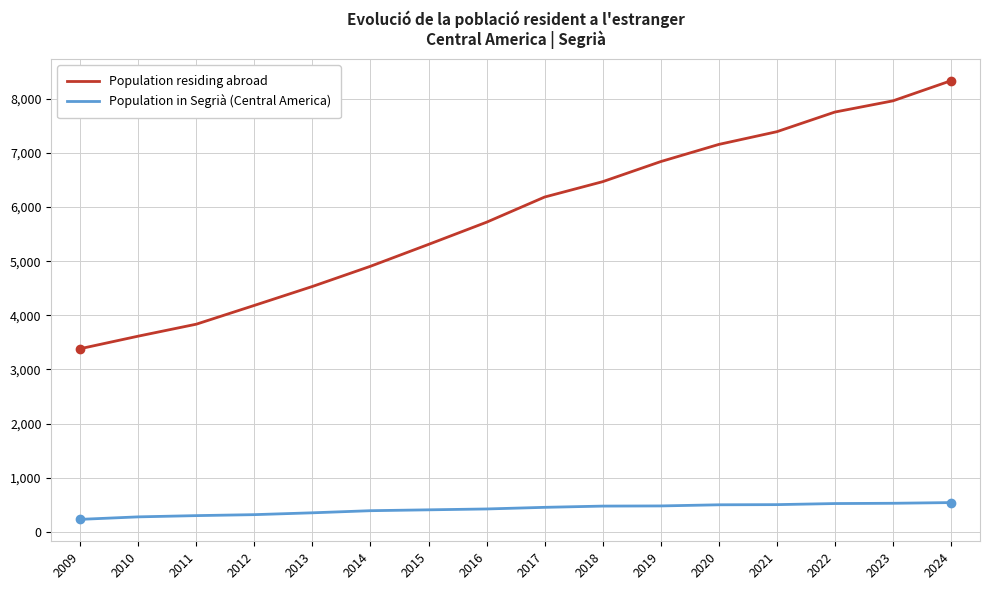

Which series has the largest range (max minus min)?

Population residing abroad